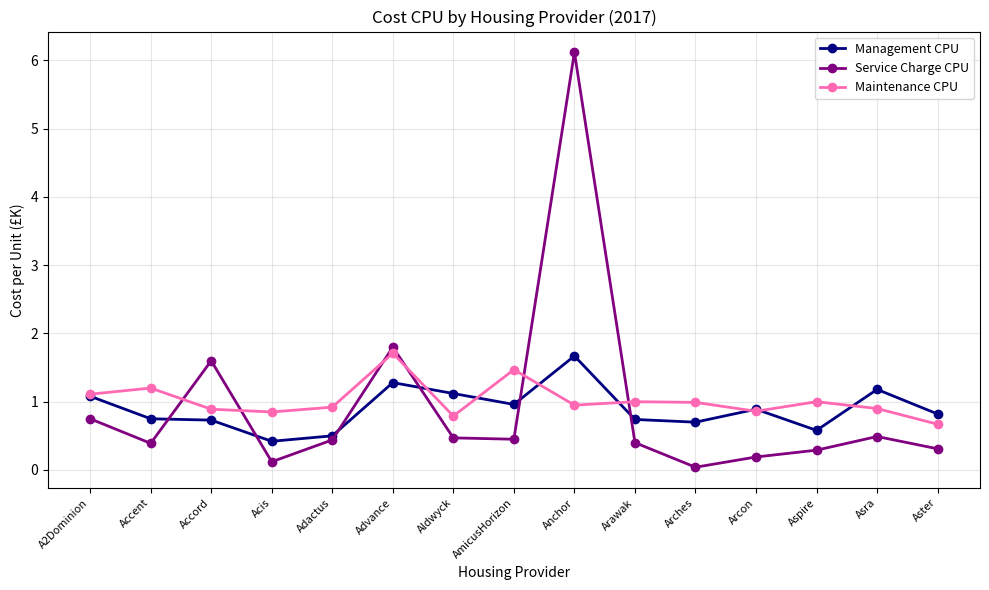

The Service Charge CPU series shows 2.6 at Advance. True or false?

False